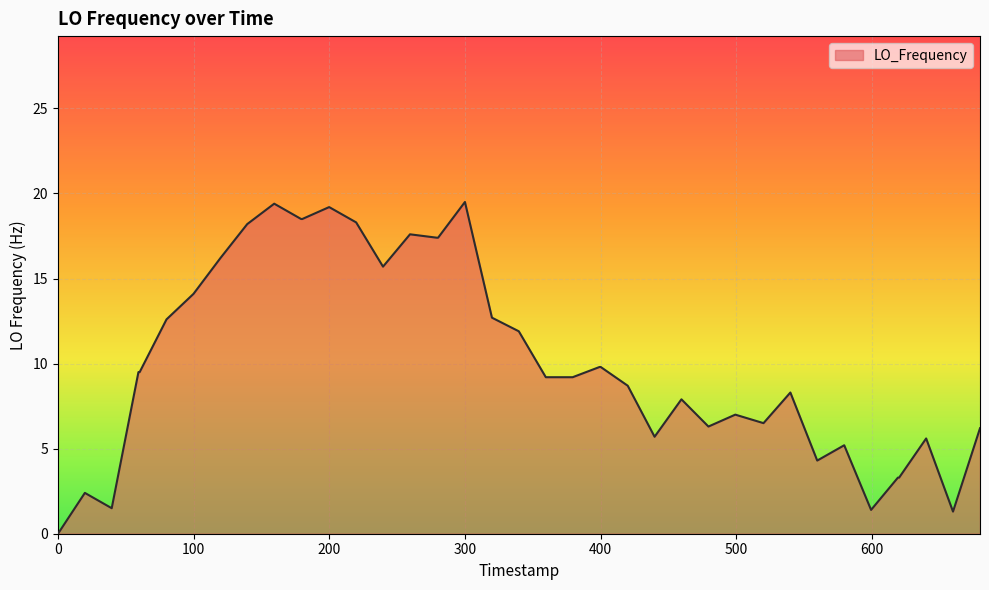

How many values are above zero?

39